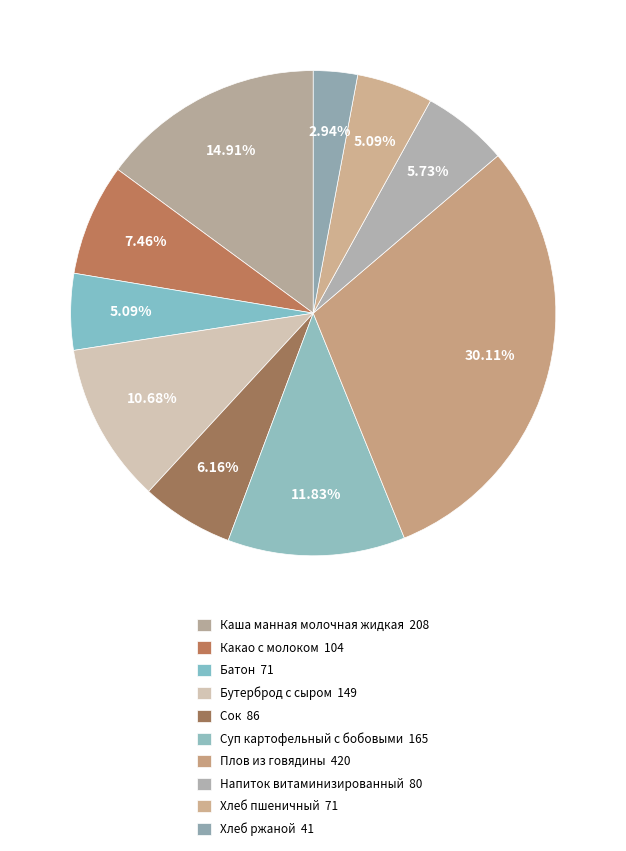

To the nearest percent, what is the difference between the largest and smallest slice percentages?

27%